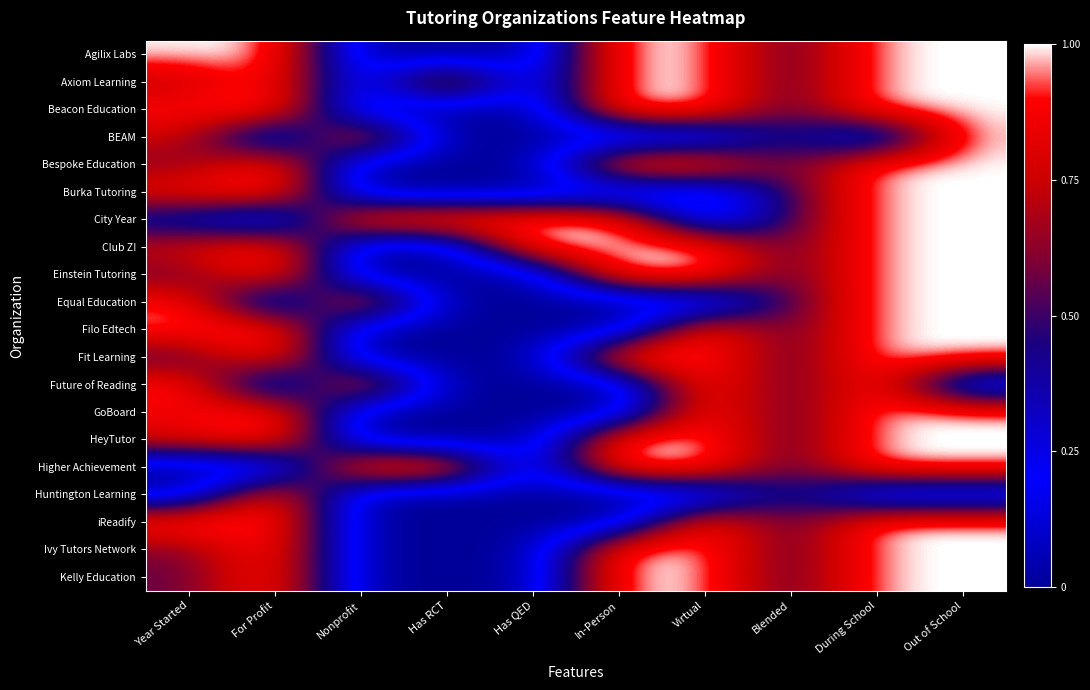

Between Year Started and Has QED, which is larger?

Year Started